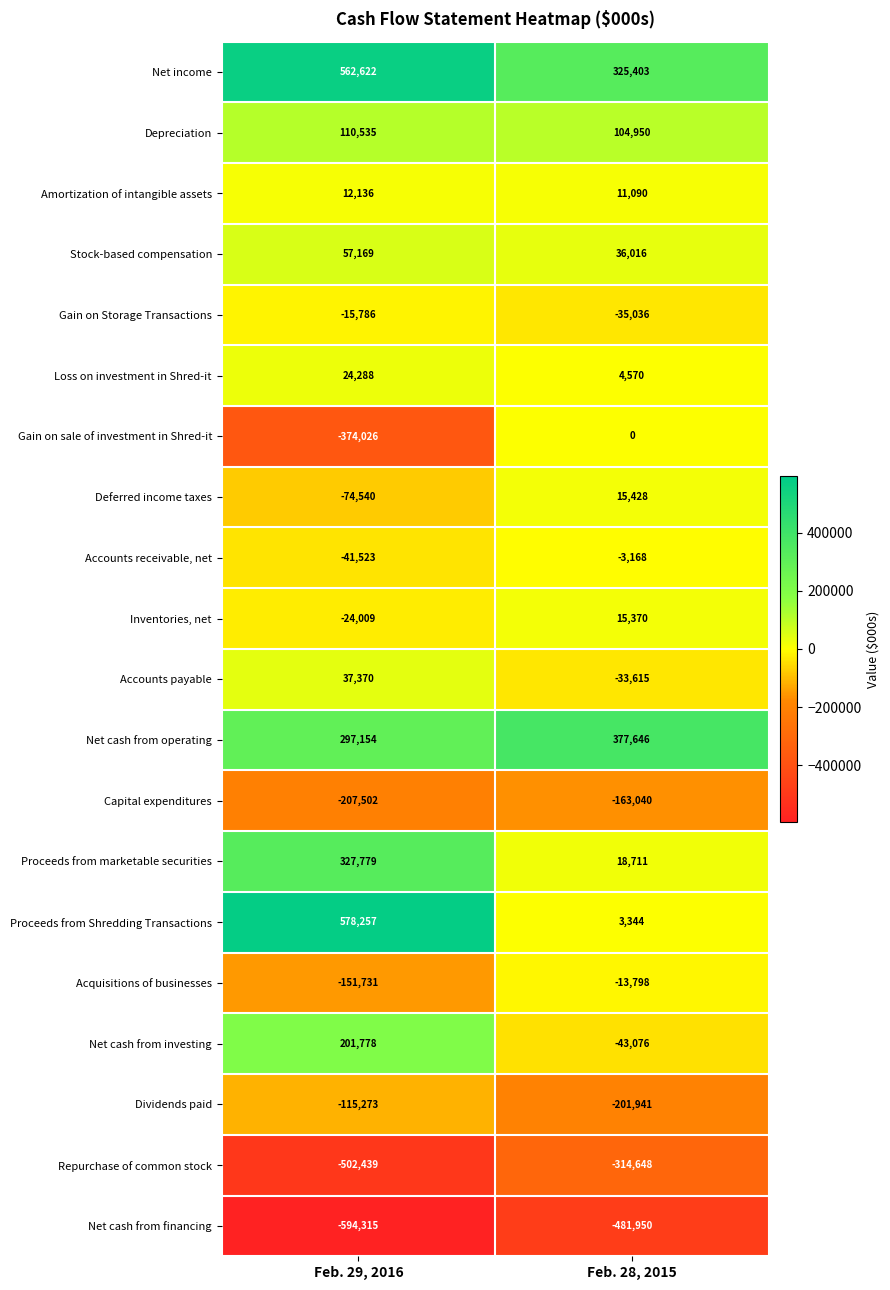

Which label corresponds to the largest value in the chart?

Feb. 29, 2016